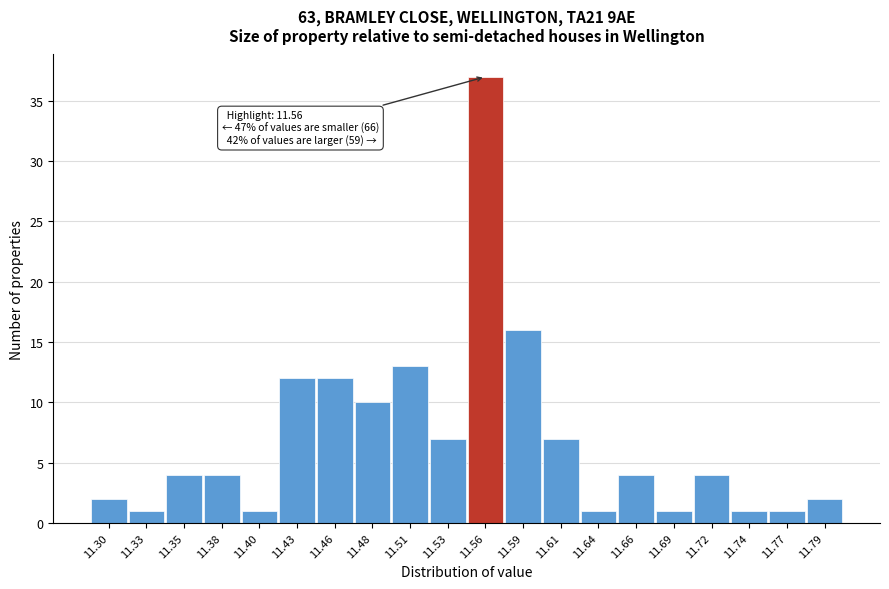

Reading left to right, extract all data points from this chart.

11.30=2	11.33=1	11.35=4	11.38=4	11.40=1	11.43=12	11.46=12	11.48=10	11.51=13	11.53=7	11.56=37	11.59=16	11.61=7	11.64=1	11.66=4	11.69=1	11.72=4	11.74=1	11.77=1	11.79=2